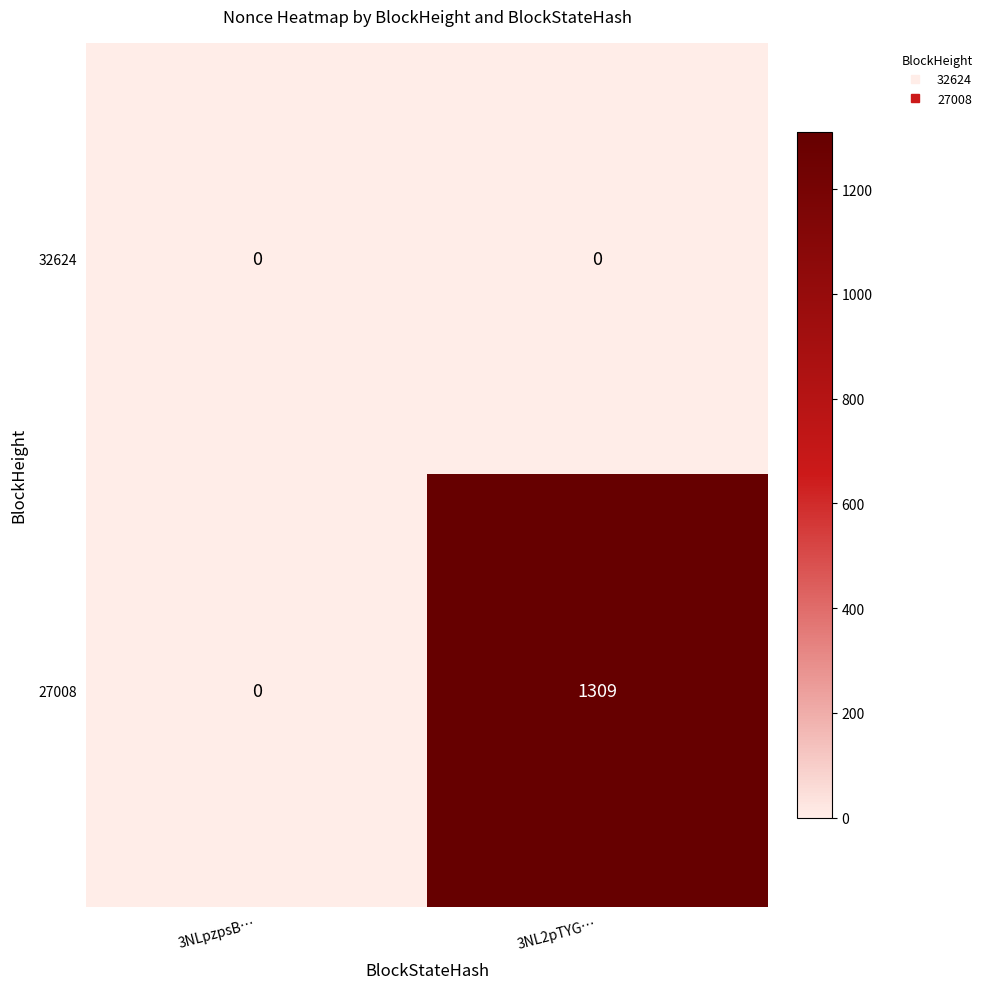

Which series has the largest range (max minus min)?

27008